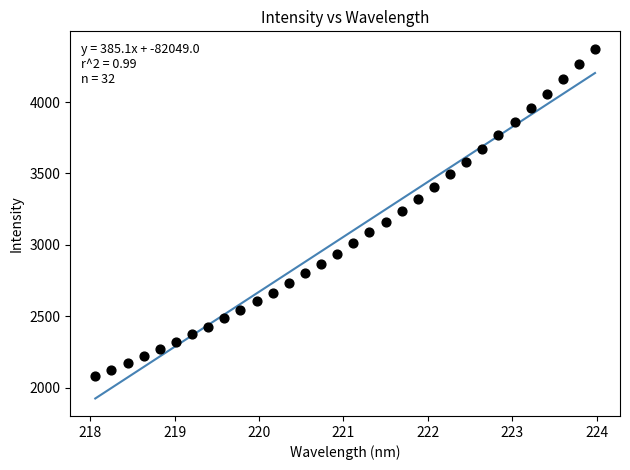

What is the range of X values (max minus min)?

5.9